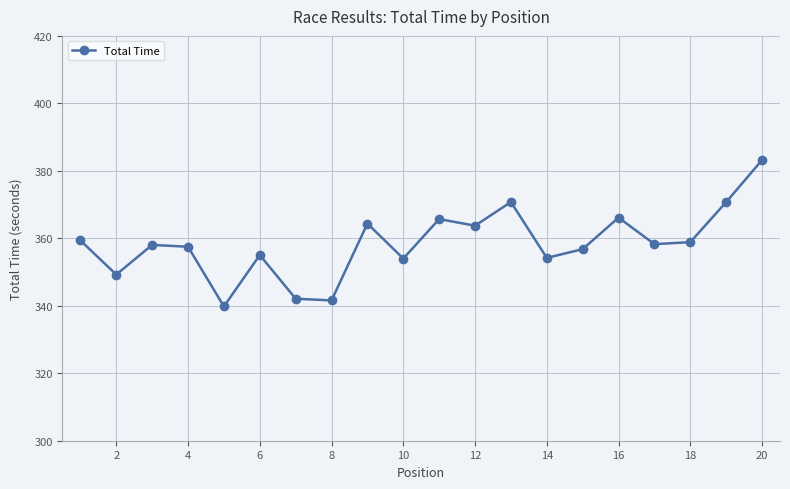

What is the value of the 18th point from the left?

358.9